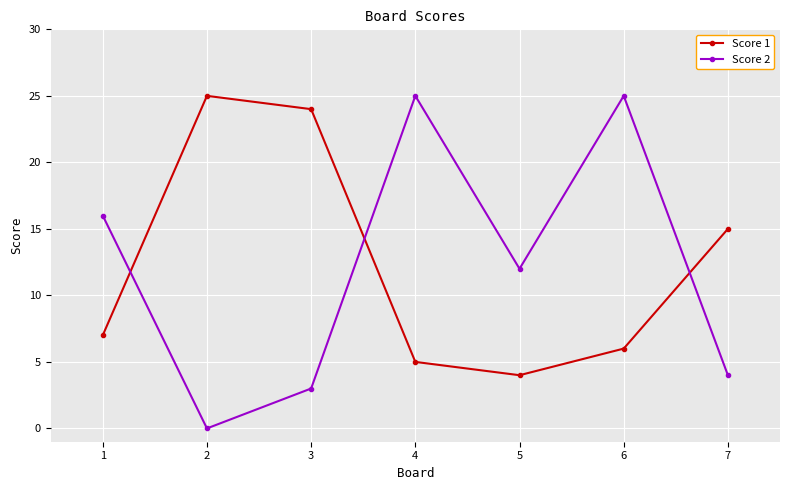

The value of Score 1 at 6 is 3. True or false?

False